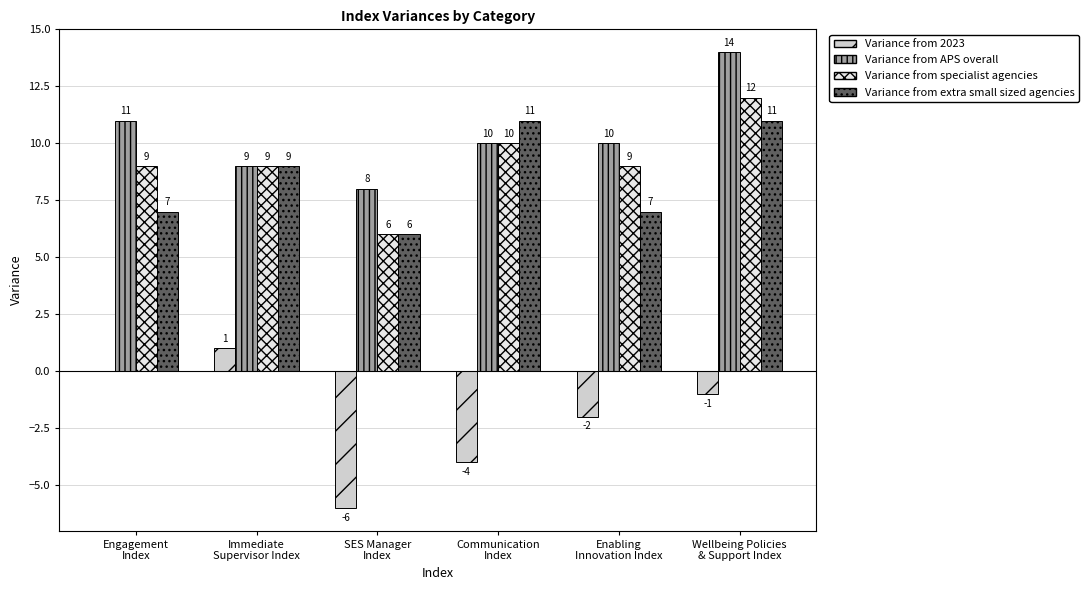

What is the maximum value shown in the chart?

14